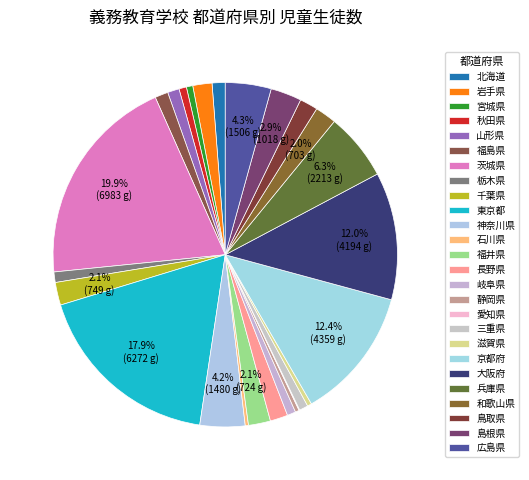

Is it true that 京都府 is 6% of the pie?

False